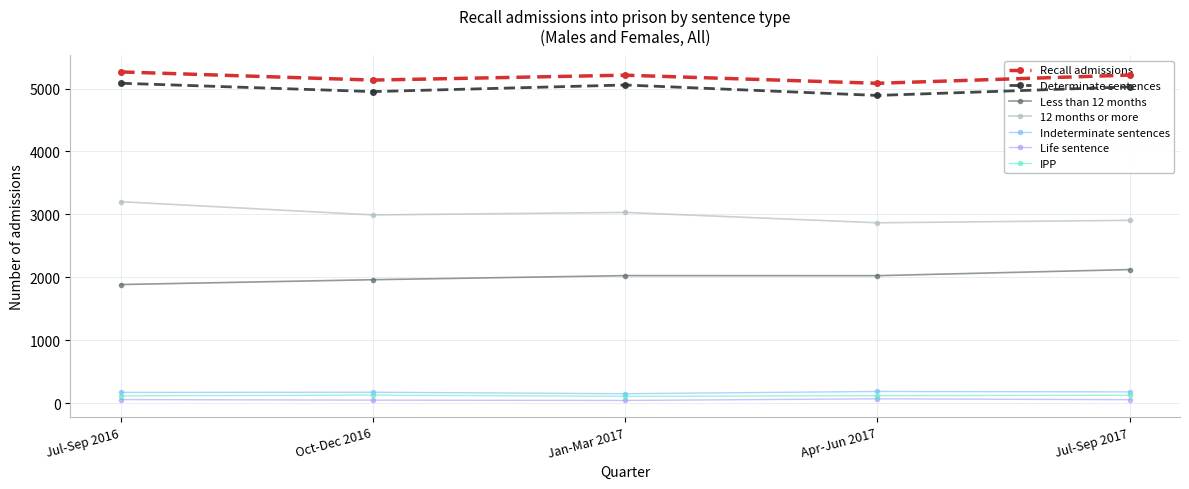

At how many categories does at least one series exceed 489?

5